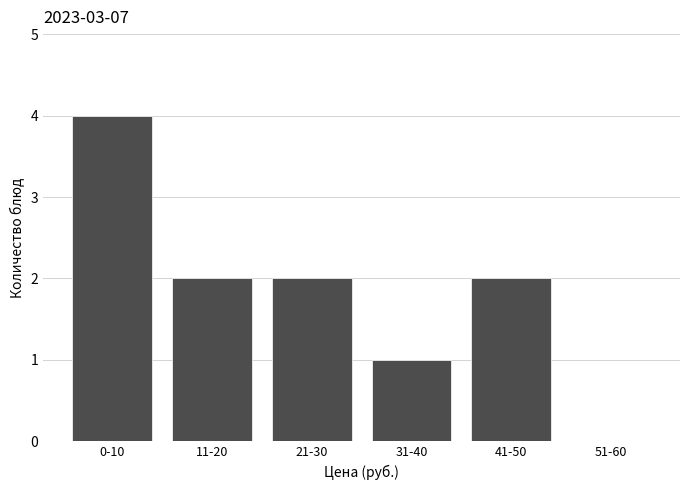

Reading right to left, list all the values displayed in this chart.

51-60=0	41-50=2	31-40=1	21-30=2	11-20=2	0-10=4